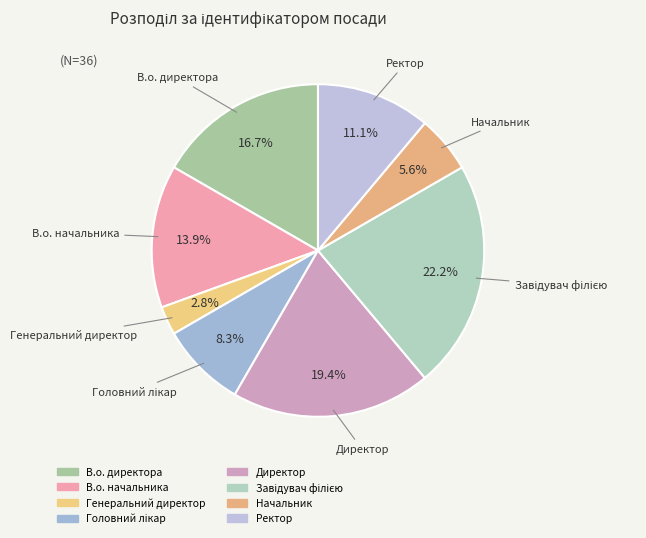

To the nearest percent, what is the difference between the Головний лікар and Начальник slice percentages?

3%